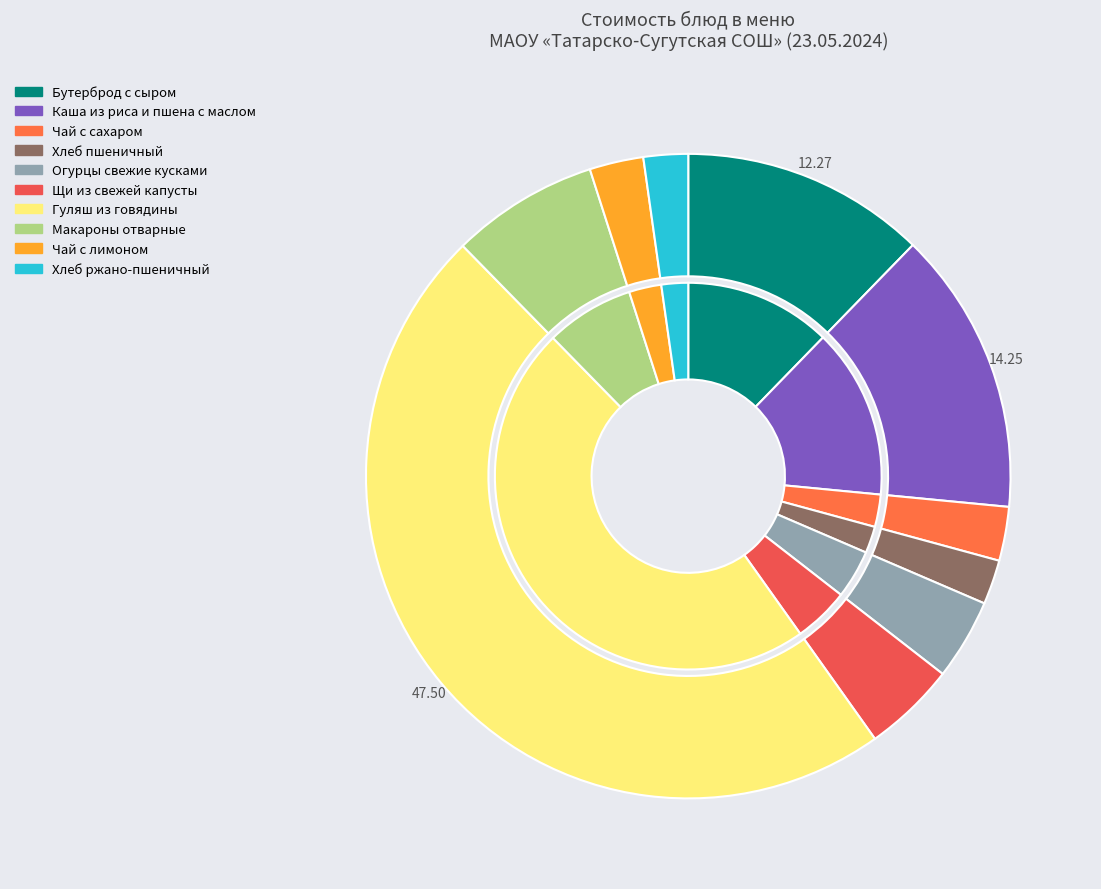

What percentage is the Макароны отварные slice, to the nearest percent?

7%